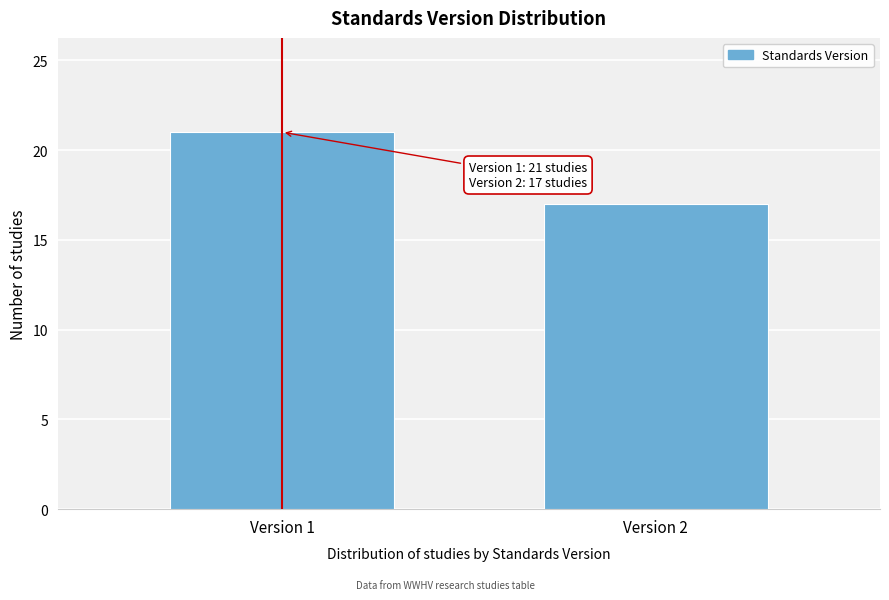

Reading right to left, transcribe all the data shown in this chart.

Version 2=17	Version 1=21